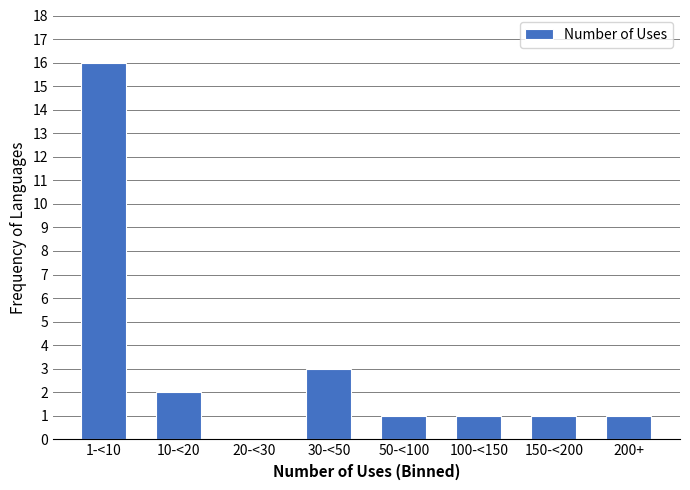

Reading left to right, extract all data points from this chart.

1-<10=16	10-<20=2	20-<30=0	30-<50=3	50-<100=1	100-<150=1	150-<200=1	200+=1